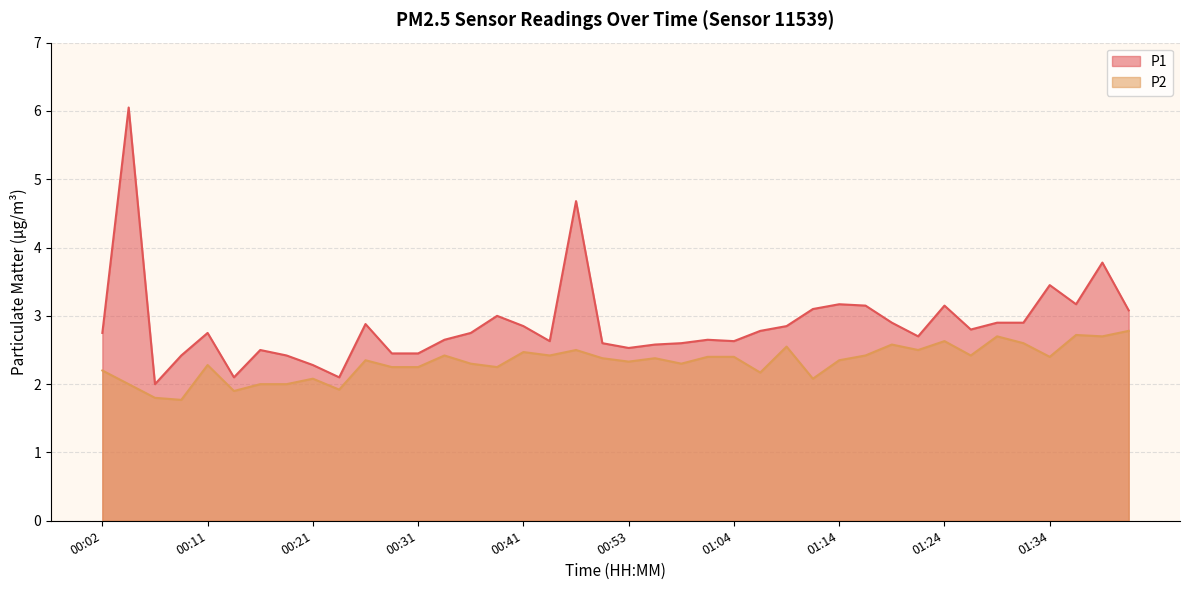

True or false: P2 and P1 cross at least once.

False